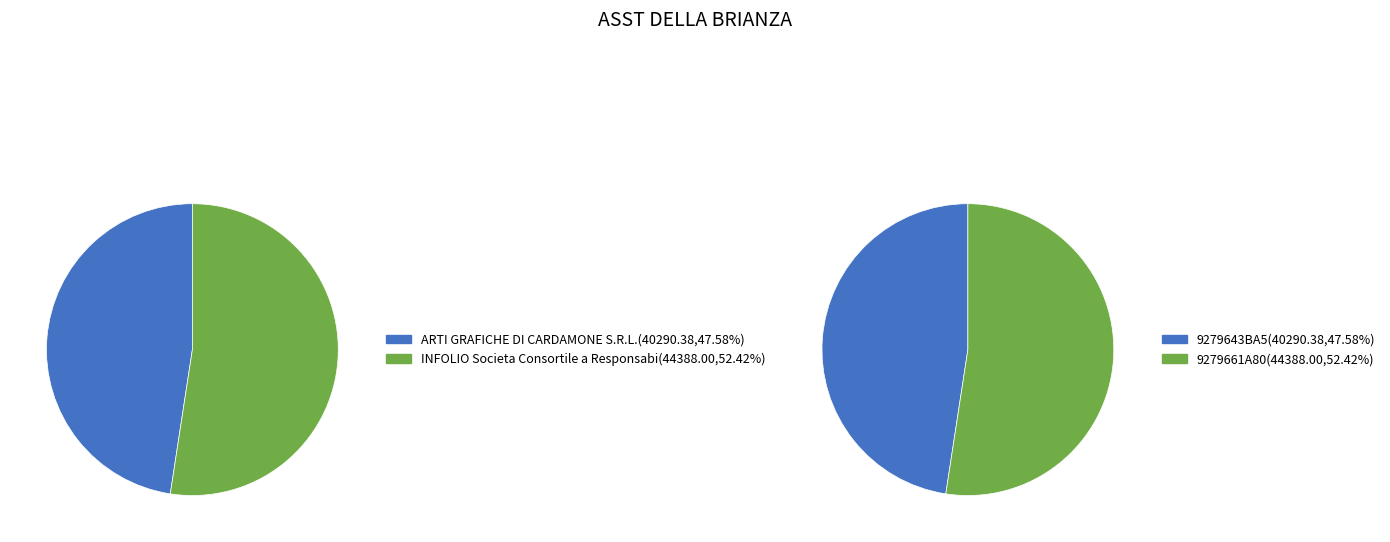

Combined, what portion of the pie is 9279661A80 and 9279643BA5?

100.0%